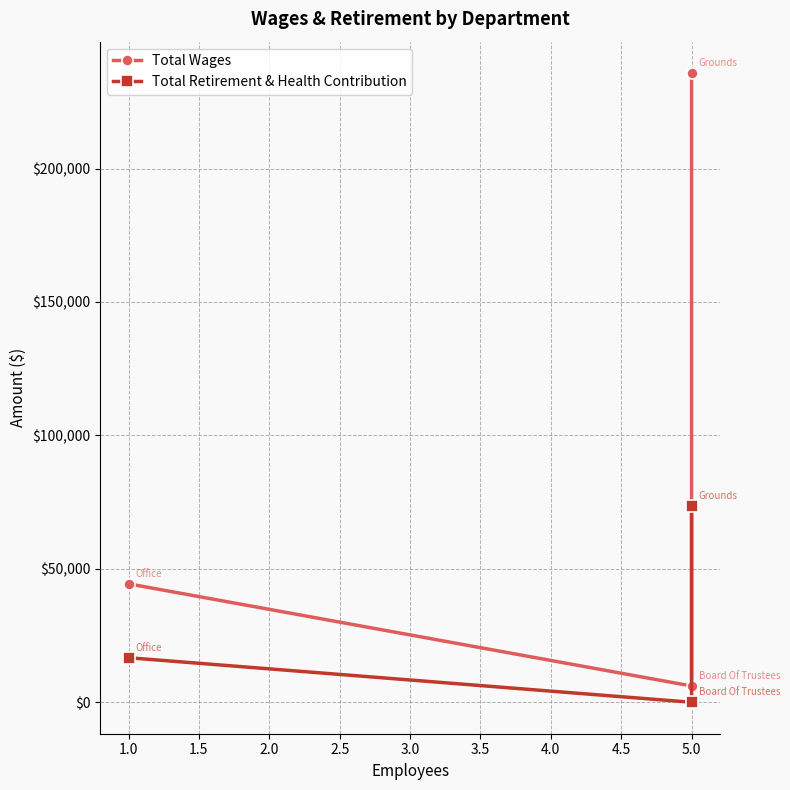

How many positive values does the Total Retirement & Health Contribution series have?

2